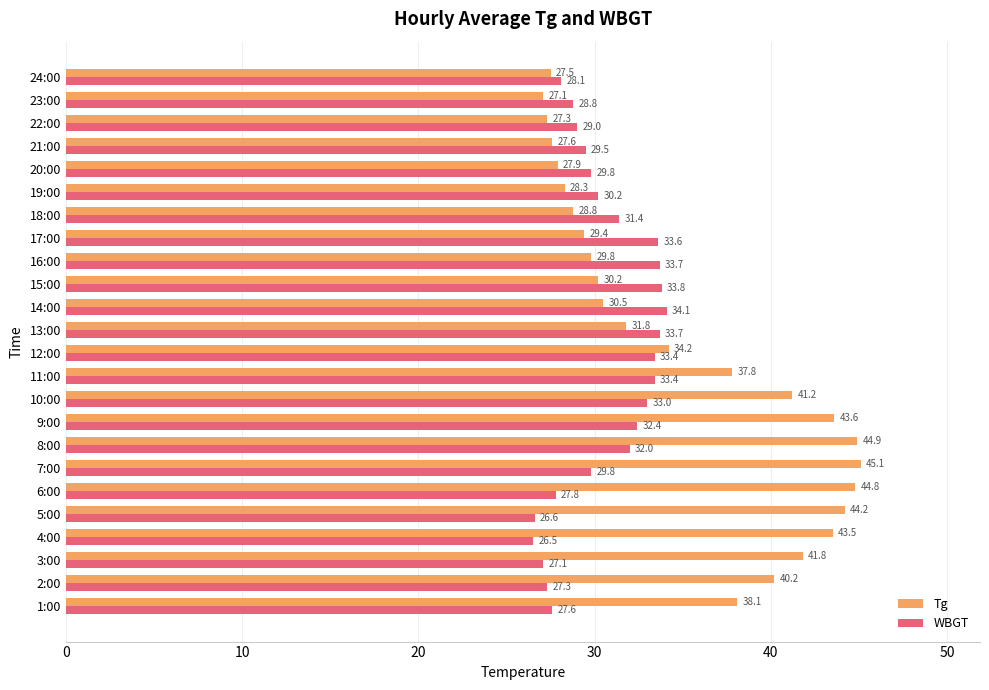

At which category is the sum across all series the highest?

8:00